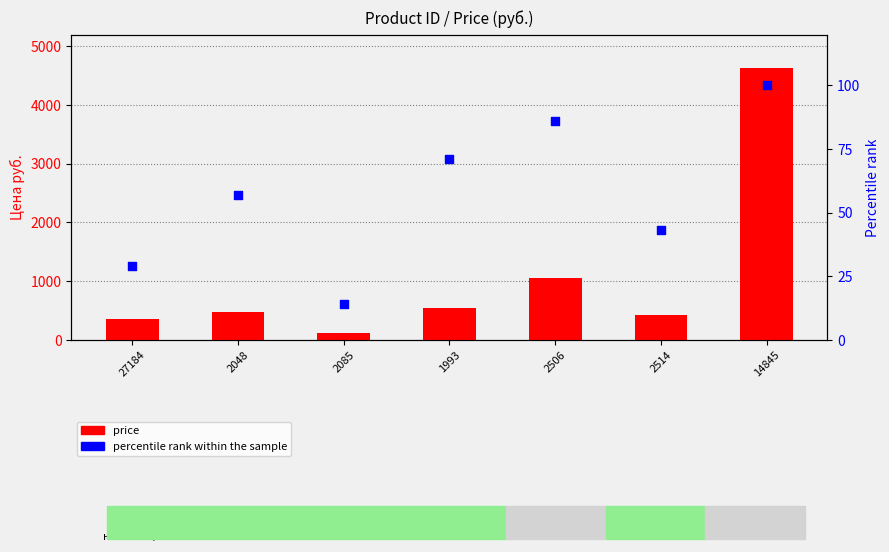

What are all the series names shown in the legend?

price, percentile rank within the sample